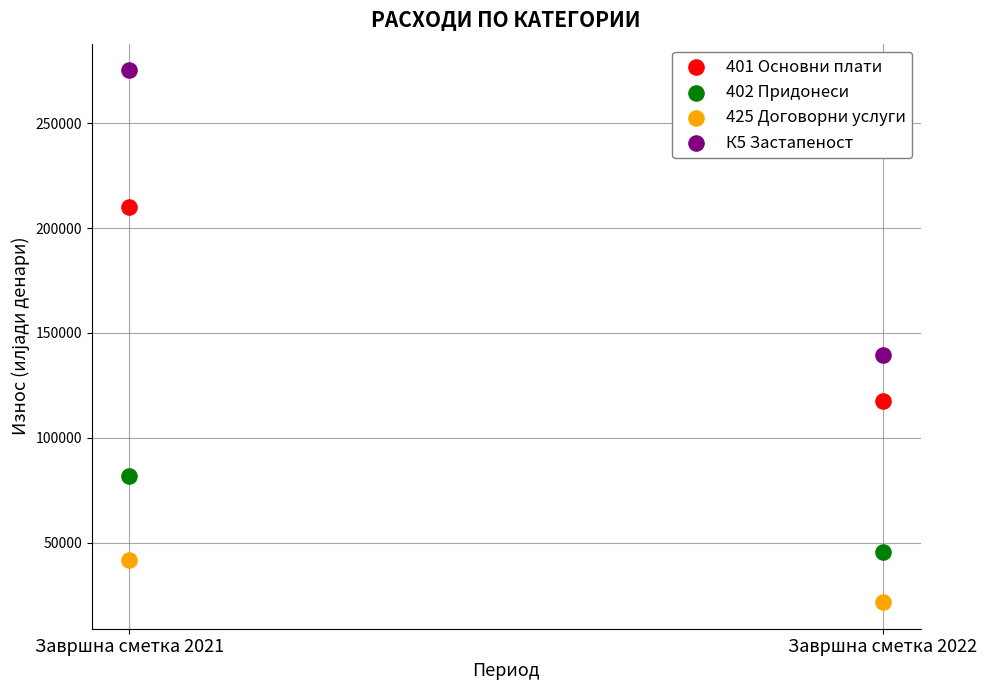

Across all data points, what is the range of Y values (max minus min)?

253431.6